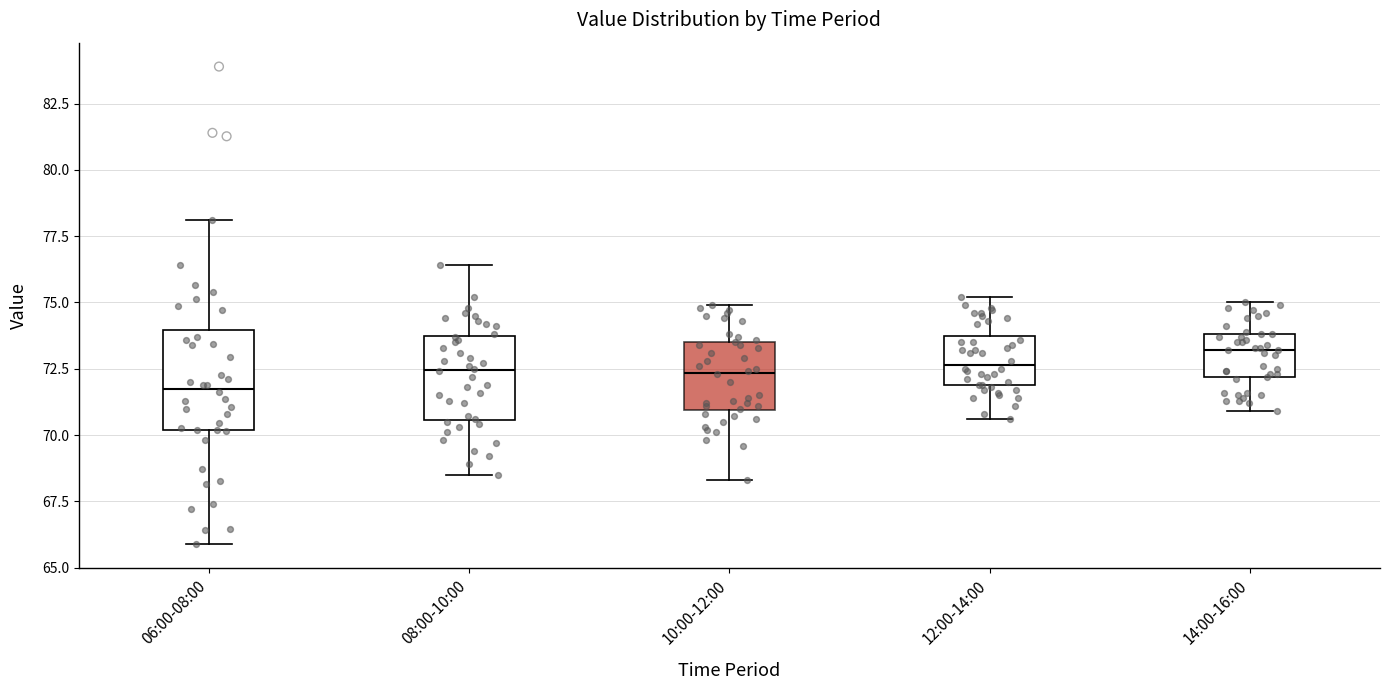

Which box has the lowest median line?

06:00-08:00